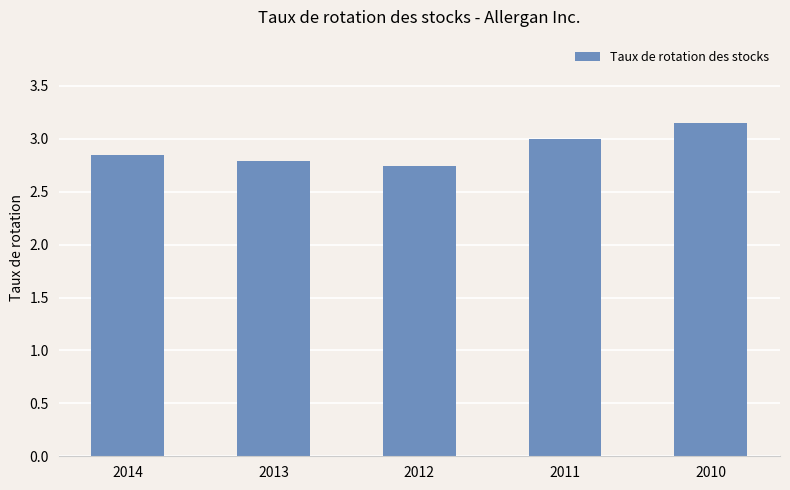

What is the sum of the values at 2014 and 2010?

6.0